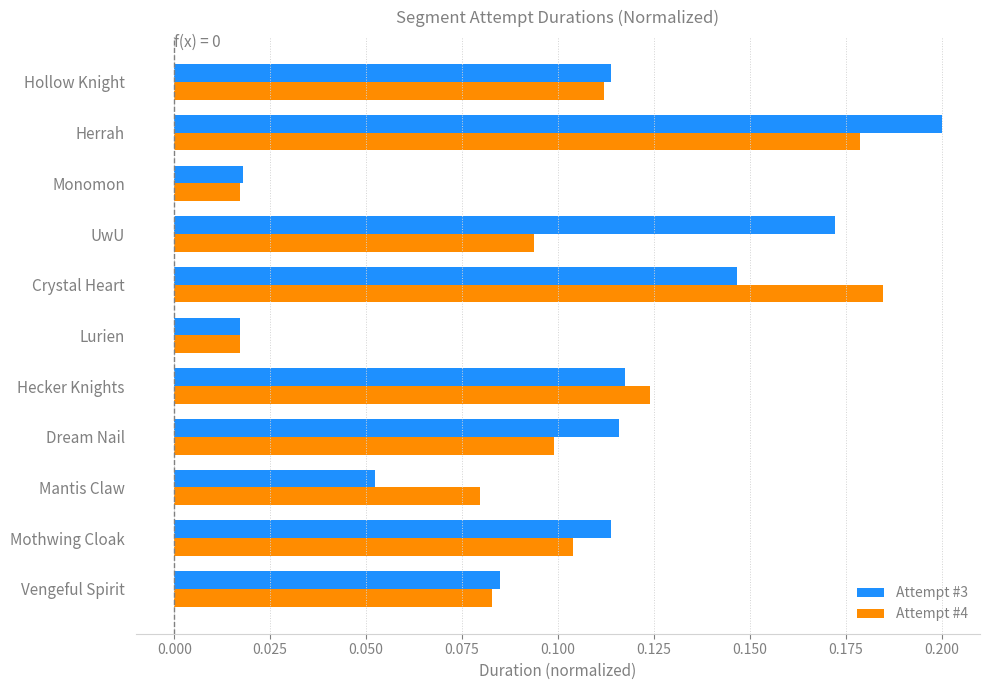

Which series has the largest total across all categories?

Attempt #3